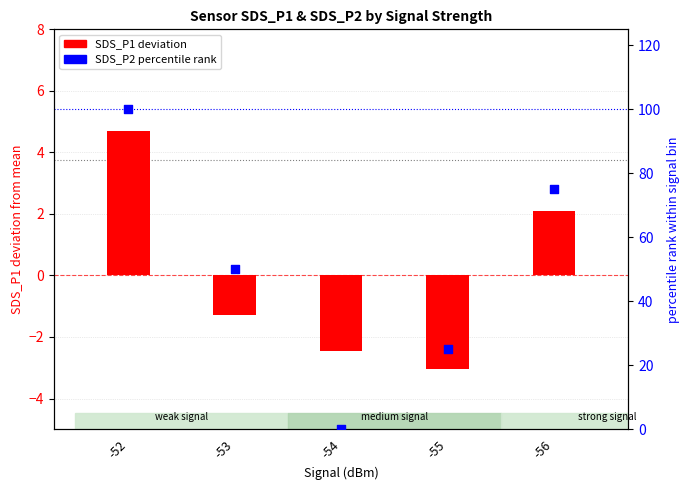

Which series contains the highest Y value?

SDS_P2 percentile rank